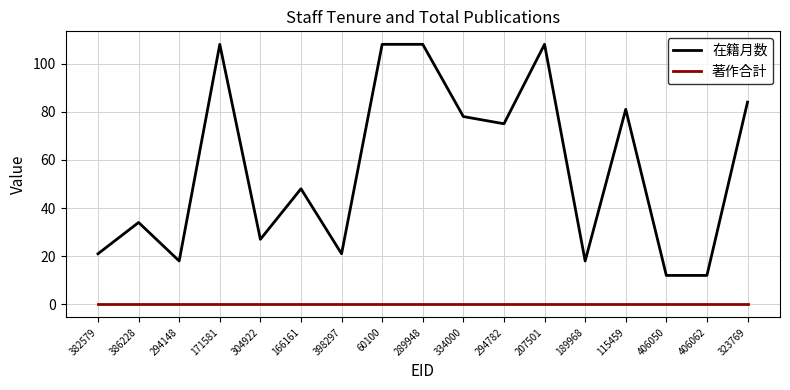

At which category does 在籍月数 reach its first local valley?

294148